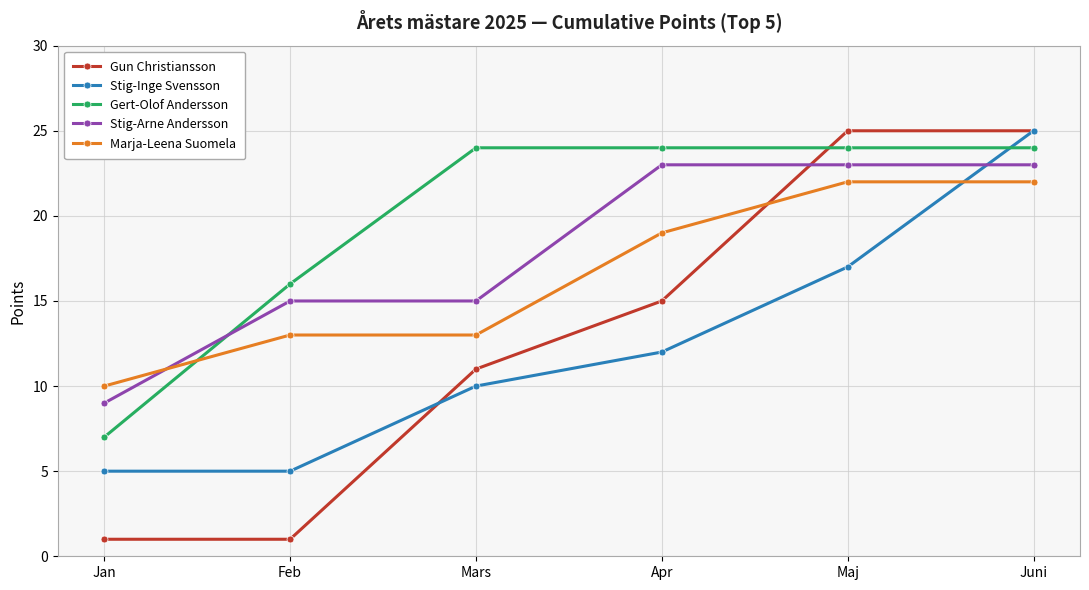

Reading left to right, transcribe all the data shown in this chart.

Gun Christiansson: 1	1	11	15	25	25
Stig-Inge Svensson: 5	5	10	12	17	25
Gert-Olof Andersson: 7	16	24	24	24	24
Stig-Arne Andersson: 9	15	15	23	23	23
Marja-Leena Suomela: 10	13	13	19	22	22